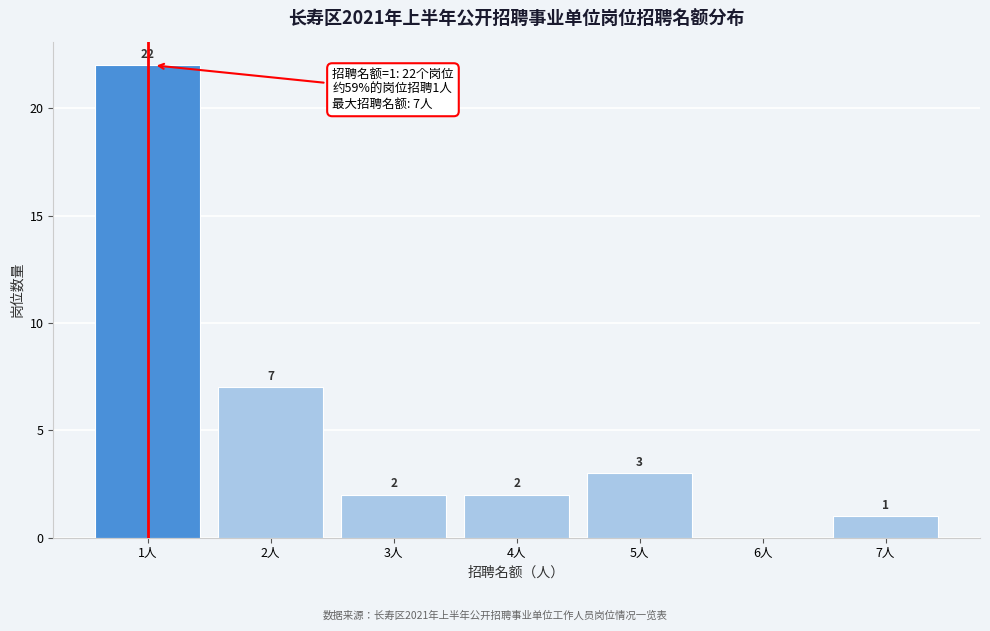

Which range on the x-axis has the tallest bar?

0.5 to 1.5